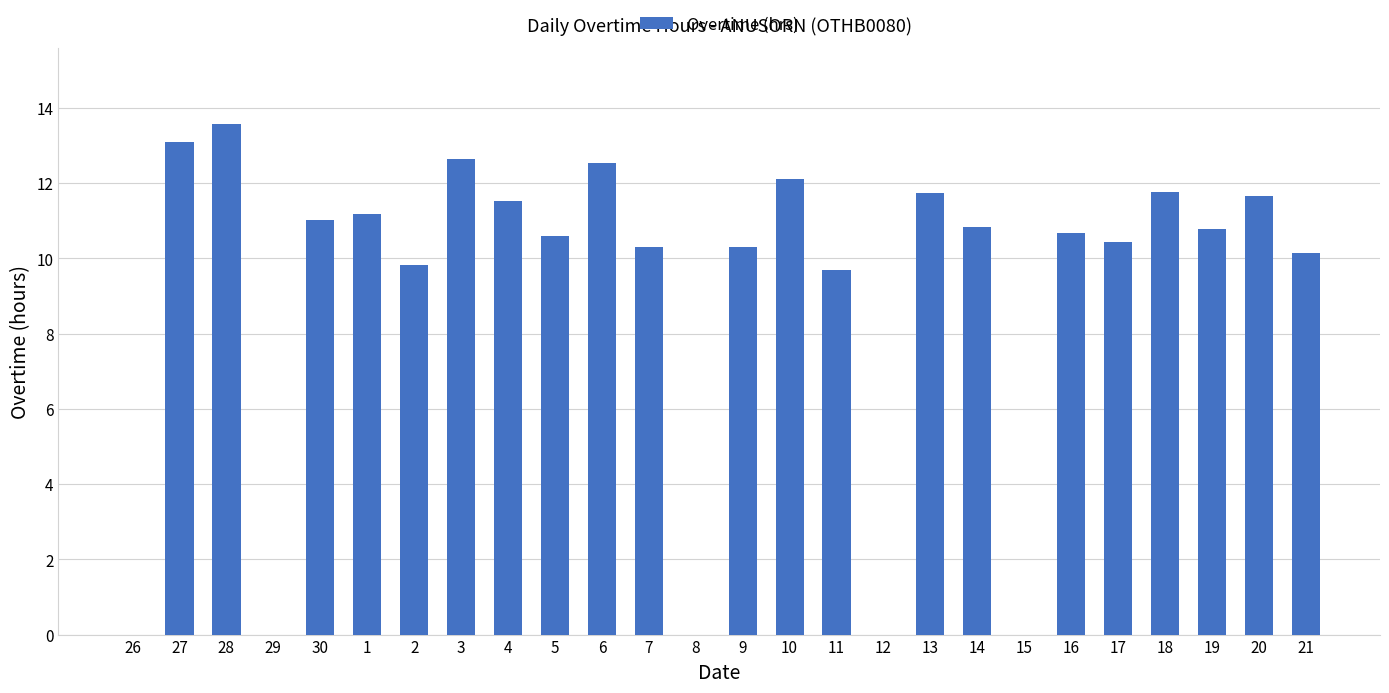

What is the difference between the values at 26 and 7?

10.3